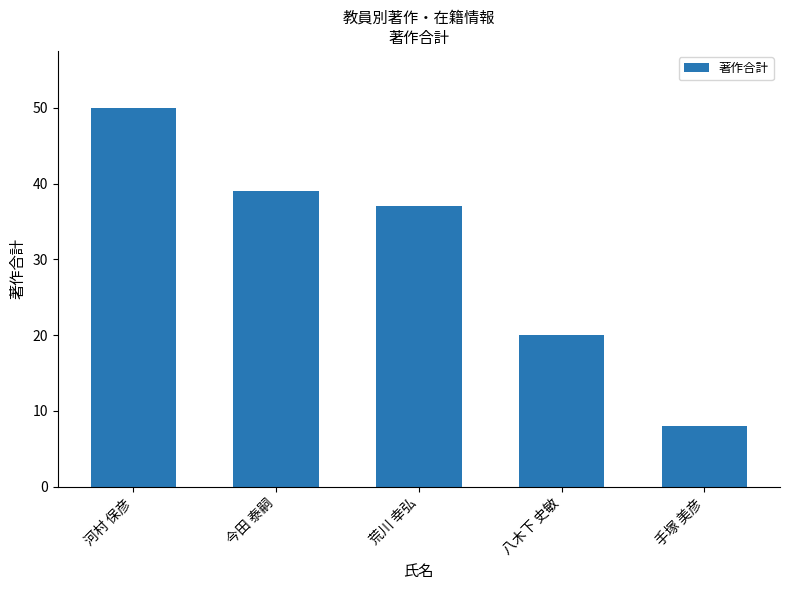

Reading right to left, what are all the values shown in this chart?

8	20	37	39	50